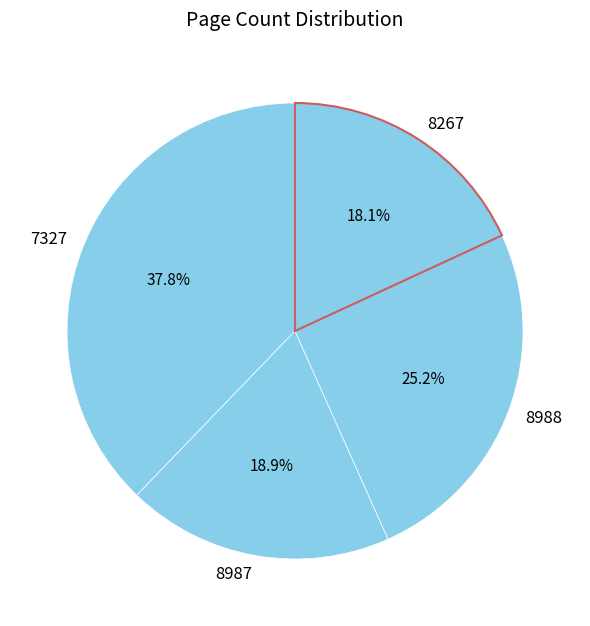

Between 7327 and 8987, which is larger?

7327